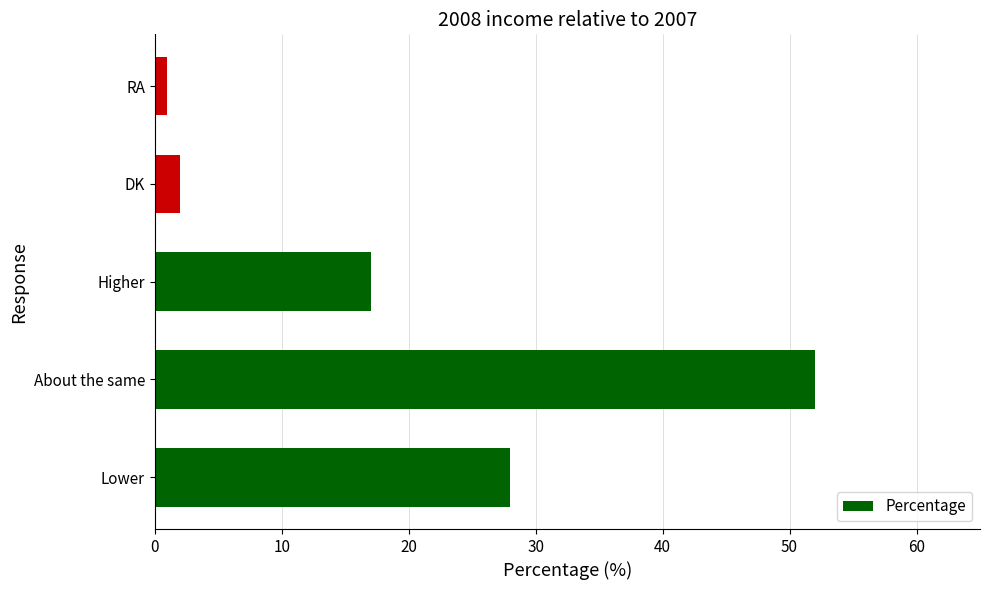

What is the average value?

20